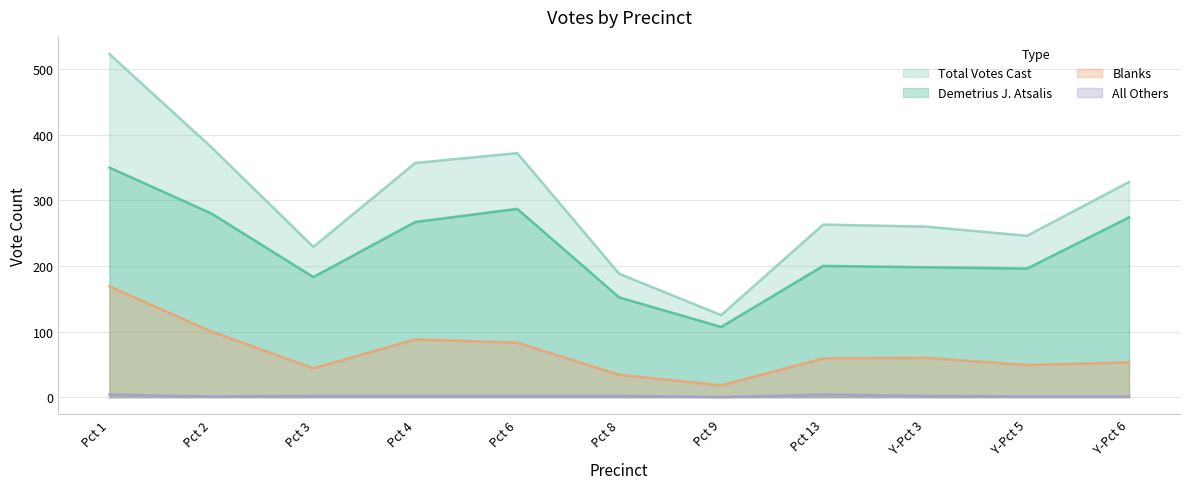

True or false: Demetrius J. Atsalis has more than 0 interior local peaks.

True